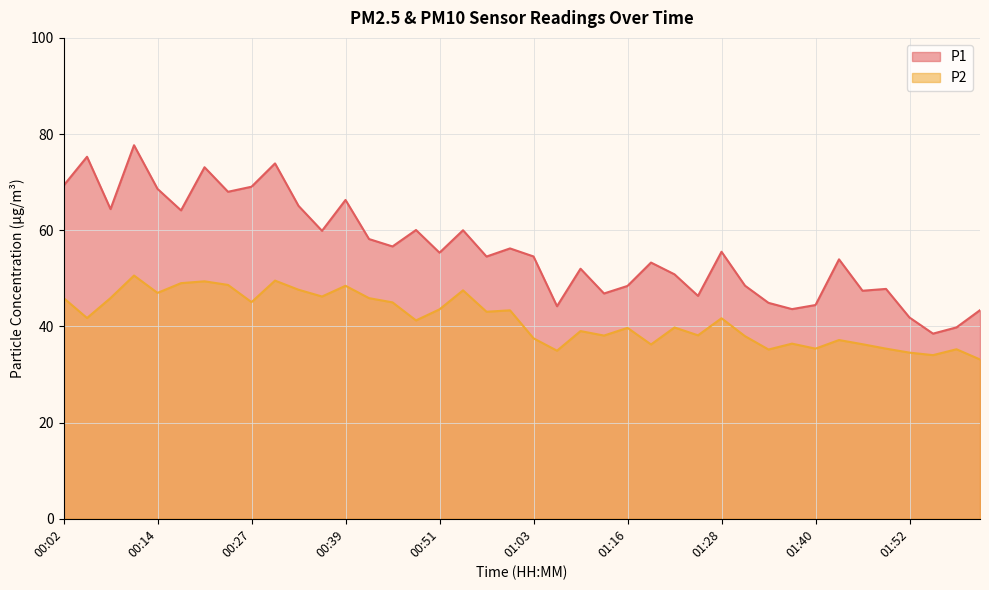

In P2, how many points are higher than both neighbors (excluding endpoints)?

13